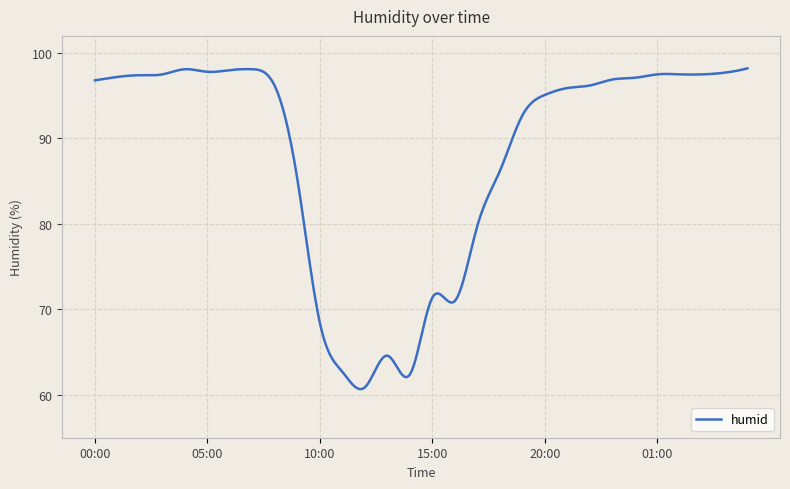

What is the minimum value shown in the chart?

60.7